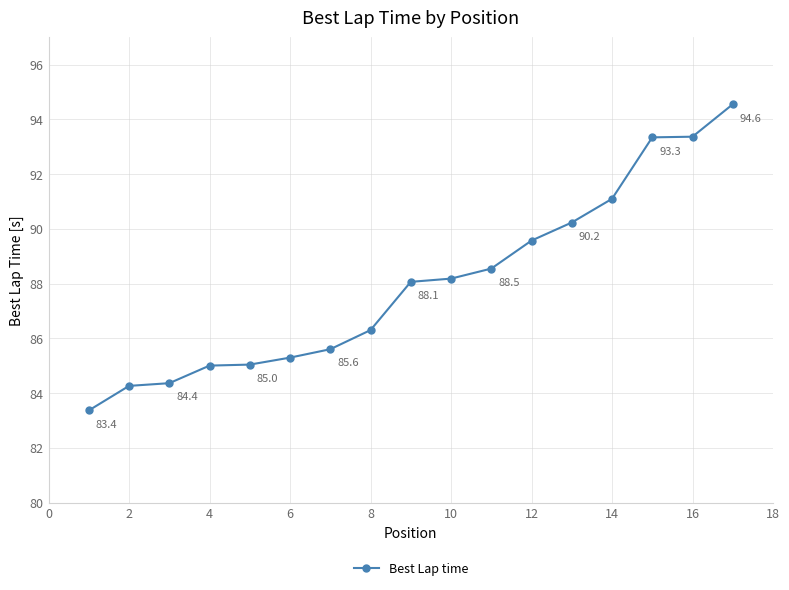

Reading left to right, what are all the values shown in this chart?

83.4	84.3	84.4	85.0	85.0	85.3	85.6	86.3	88.1	88.2	88.5	89.6	90.2	91.1	93.3	93.4	94.6